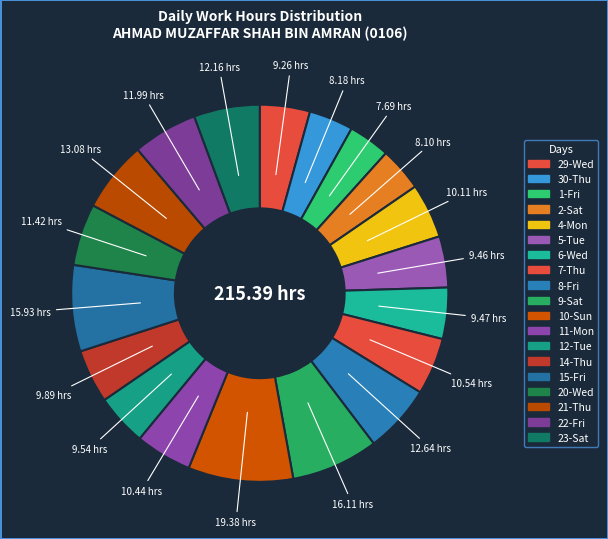

How many slices are in this pie chart?

19